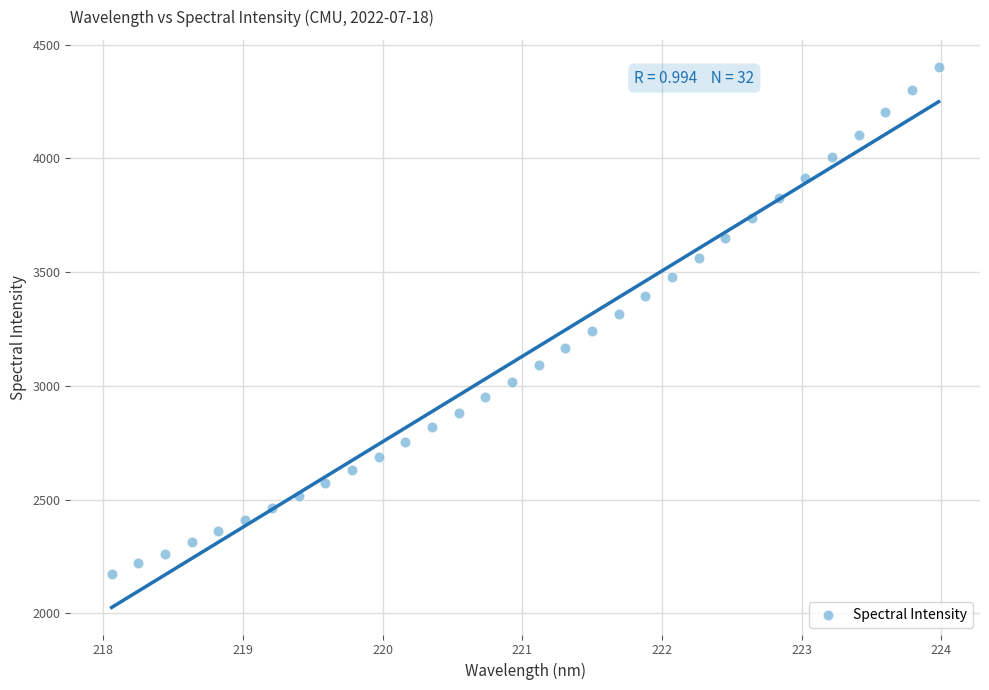

What is the range of Y values (max minus min)?

2228.7